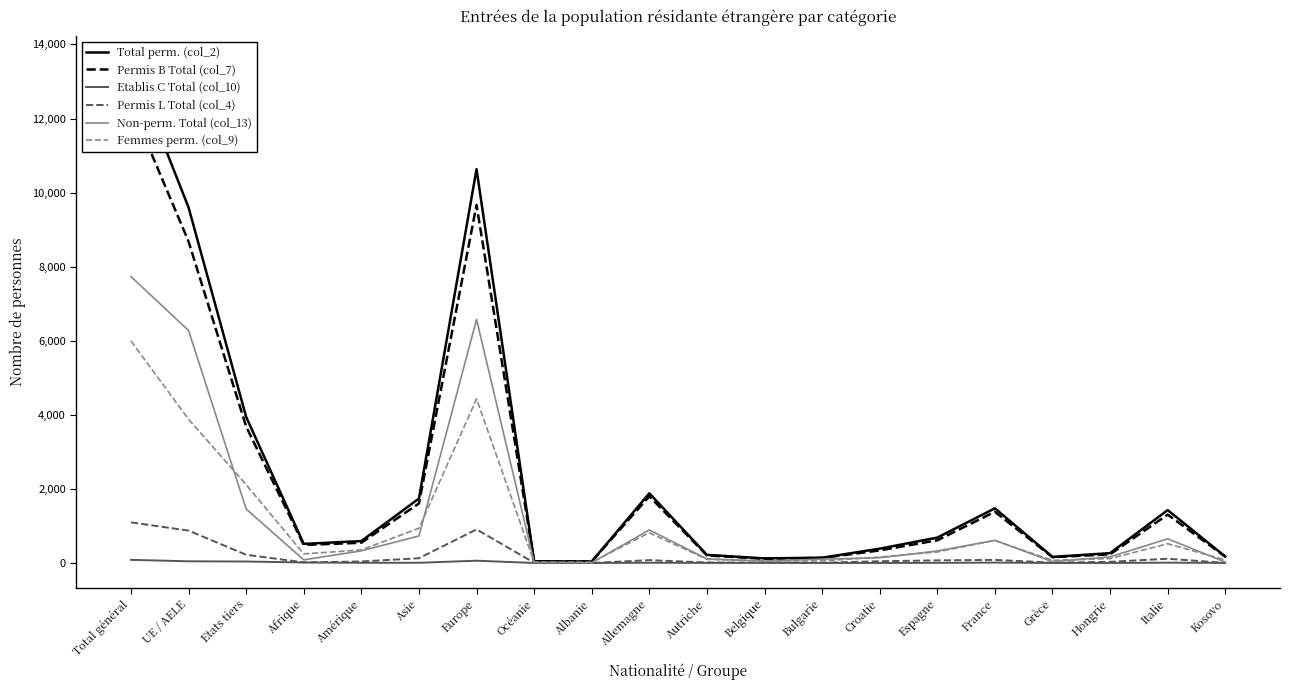

What is the value of the Total perm. (col_2) point at the 1st from the left?

13540